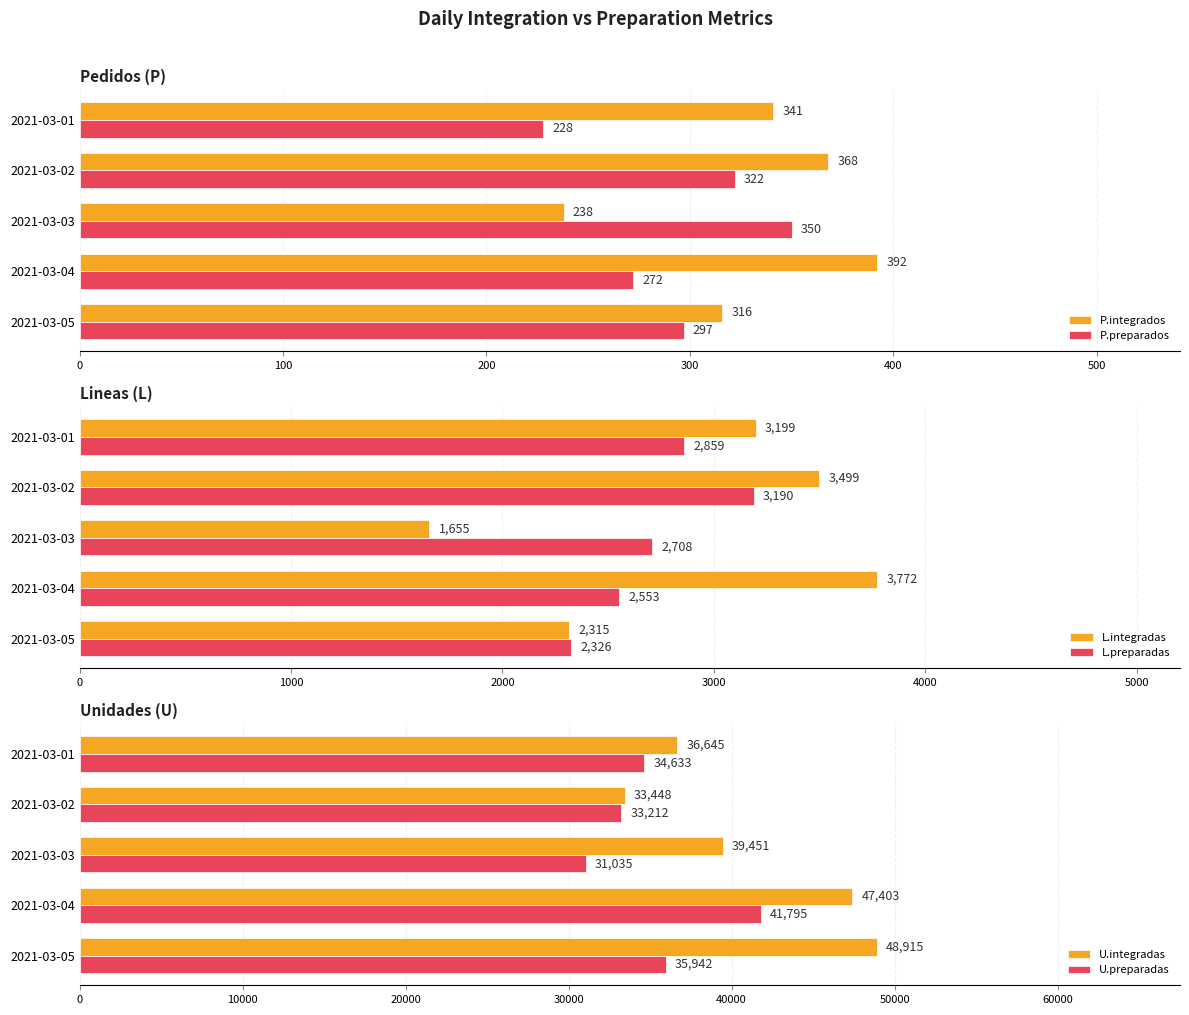

What is the difference between the maximum and minimum values in the U.preparadas series?

10760